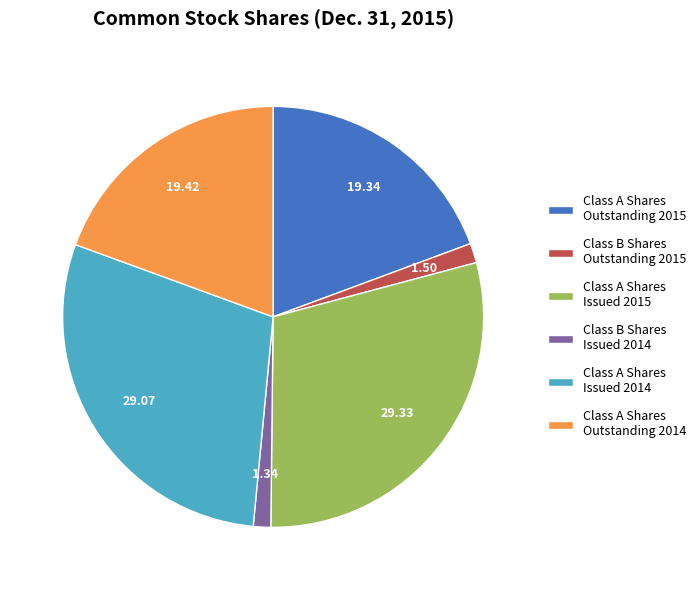

Is there any slice that represents more than half of the pie?

No